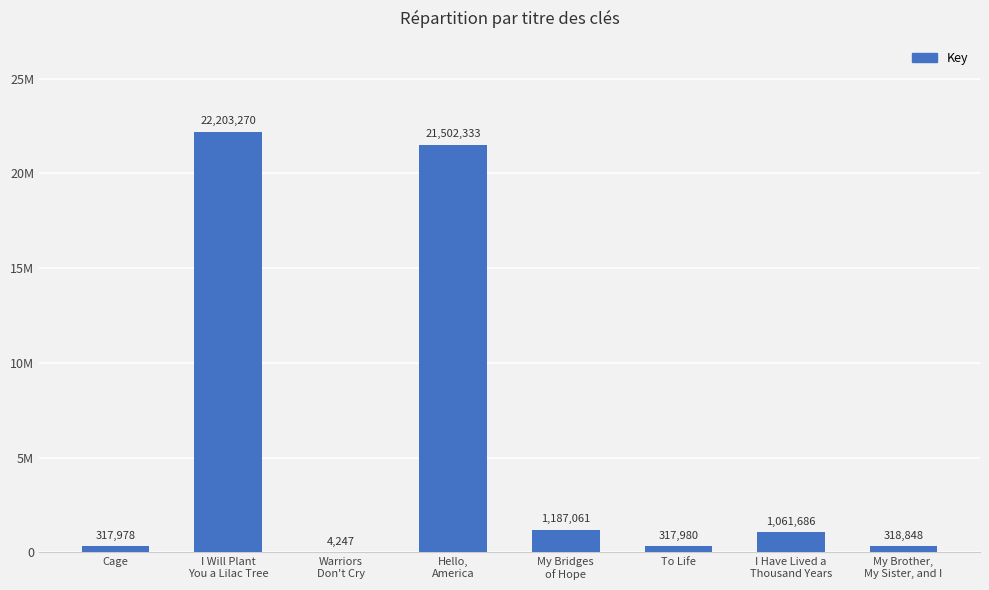

Rank the categories by value from highest to lowest.

I Will Plant
You a Lilac Tree, Hello,
America, My Bridges
of Hope, I Have Lived a
Thousand Years, My Brother,
My Sister, and I, To Life, Cage, Warriors
Don't Cry